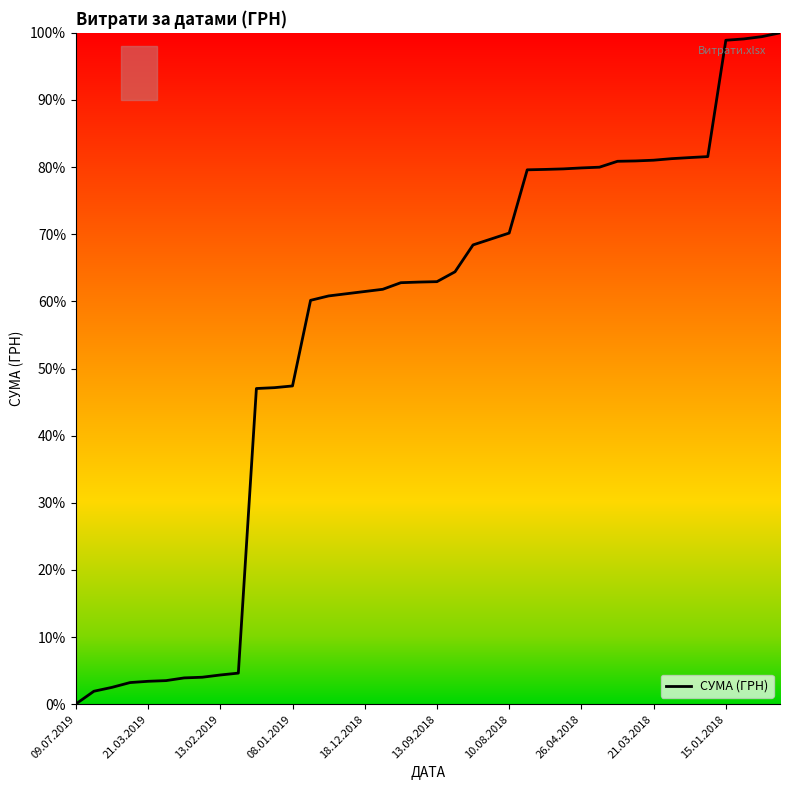

What is the maximum value shown in the chart?

100.0